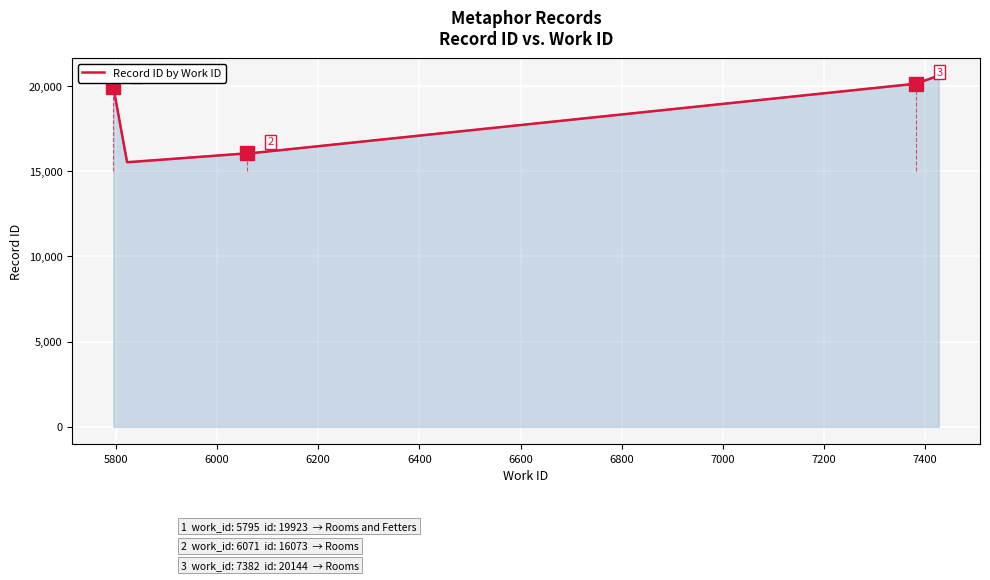

Reading left to right, what are all the values shown in this chart?

19923	15538	15556	15558	16057	16073	16074	20144	20617